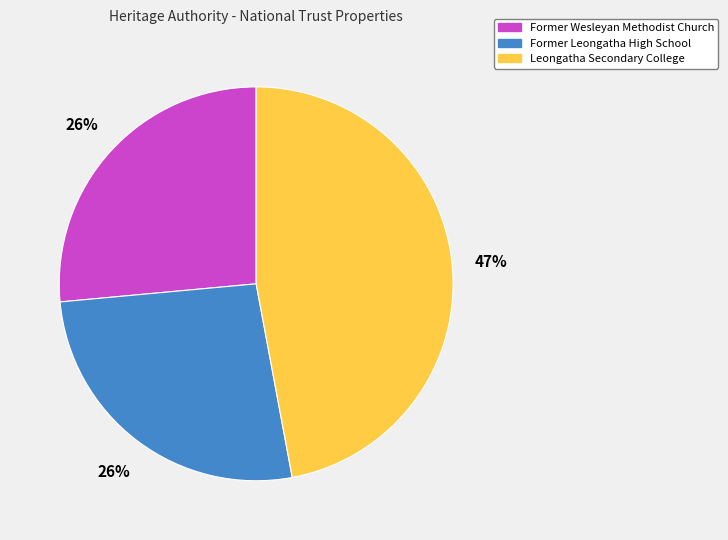

How many segments does this pie chart have?

3